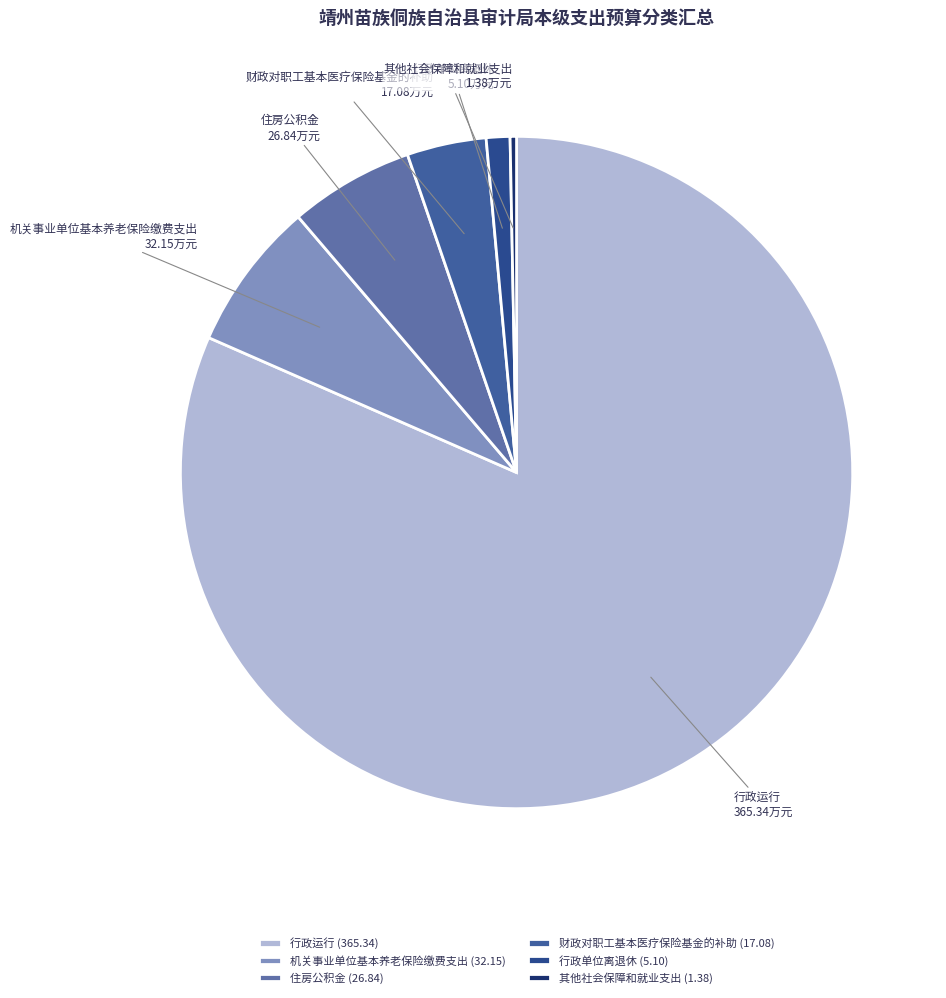

What is the ratio of the value at 行政运行 to the value at 其他社会保障和就业支出?

265.5